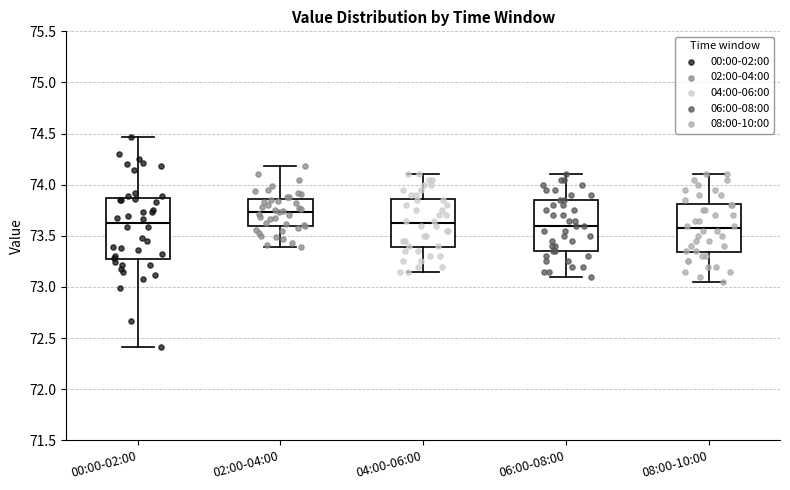

Reading left to right, transcribe this box plot: for each box, give where its median line is, the range the box spans, and where its two whiskers end, as read against the y-axis. The values are not printed on the chart, so give them approximately, as read against the axis.

00:00-02:00: median 73.65, box 73.25 to 73.85, whiskers 72.40 to 74.45
02:00-04:00: median 73.75, box 73.60 to 73.85, whiskers 73.40 to 74.20
04:00-06:00: median 73.65, box 73.40 to 73.85, whiskers 73.15 to 74.10
06:00-08:00: median 73.60, box 73.35 to 73.85, whiskers 73.10 to 74.10
08:00-10:00: median 73.60, box 73.35 to 73.80, whiskers 73.05 to 74.10